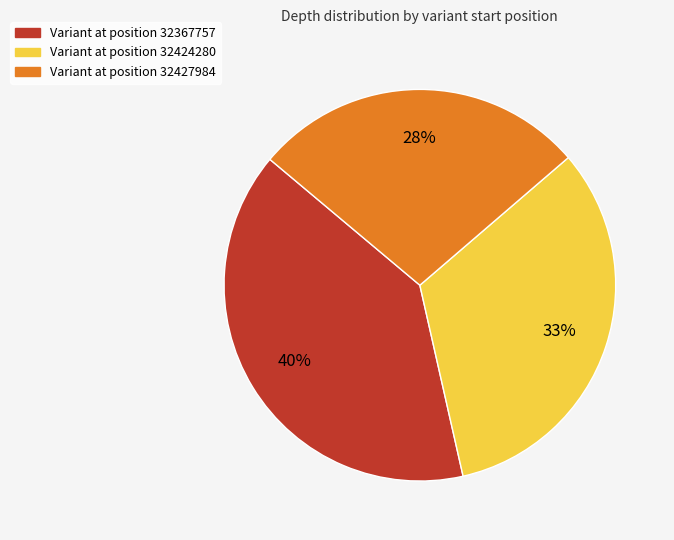

Is there any slice that represents more than half of the pie?

No